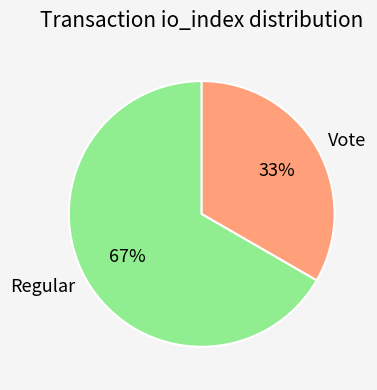

Rank the categories by value from highest to lowest.

Regular, Vote